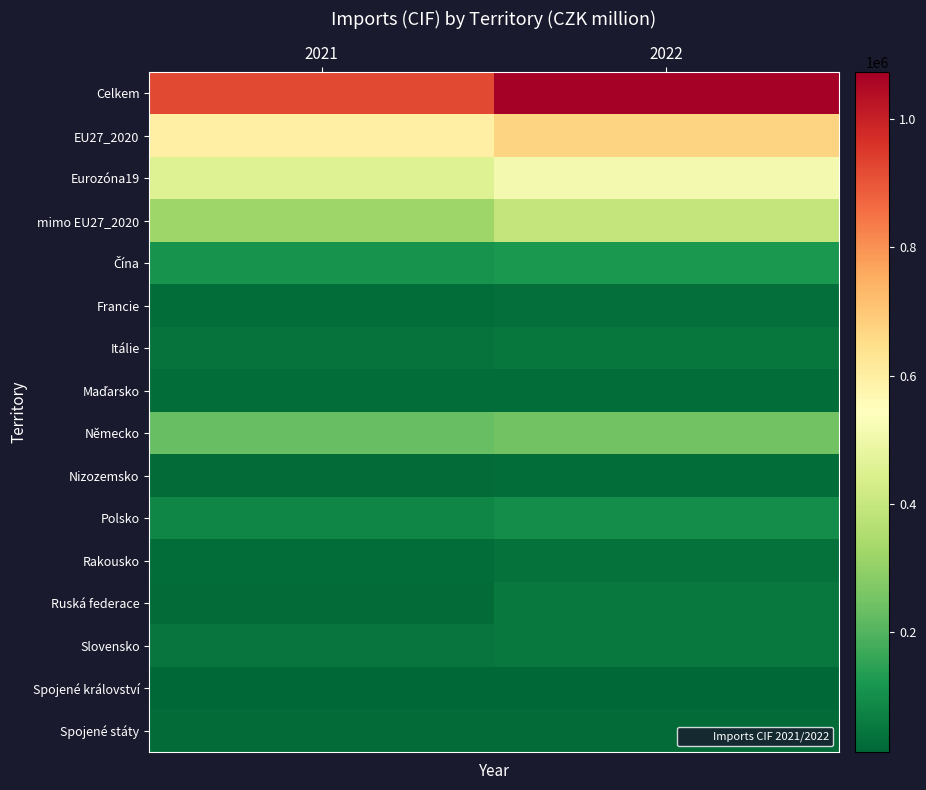

At how many categories does at least one series exceed 310887?

2